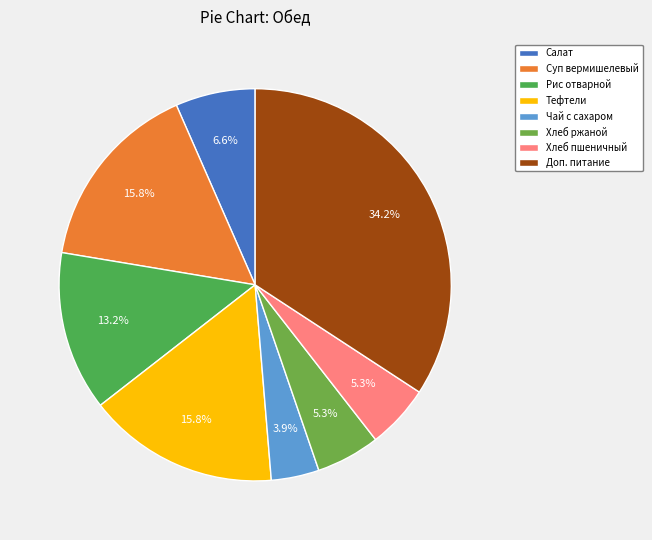

How many segments does this pie chart have?

8